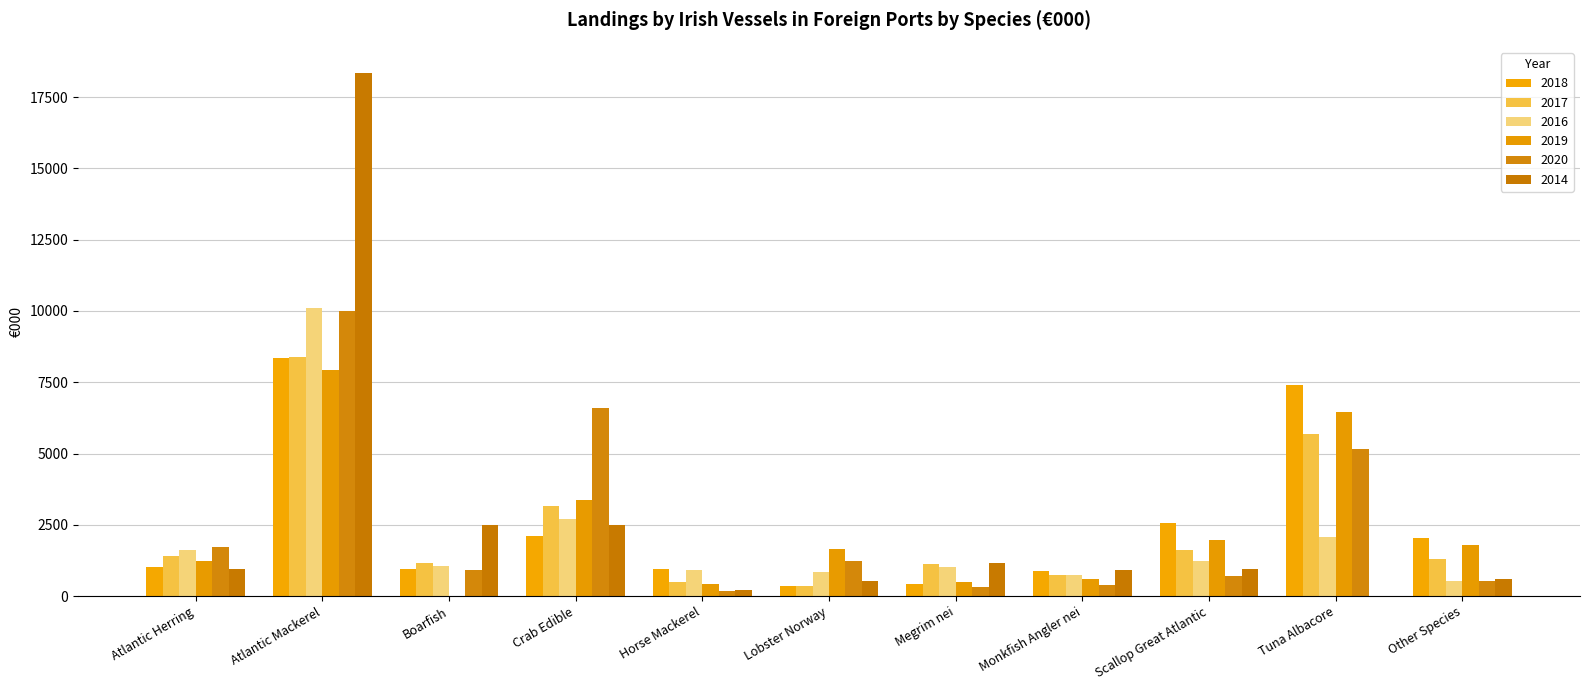

Count the number of categories in the chart.

11